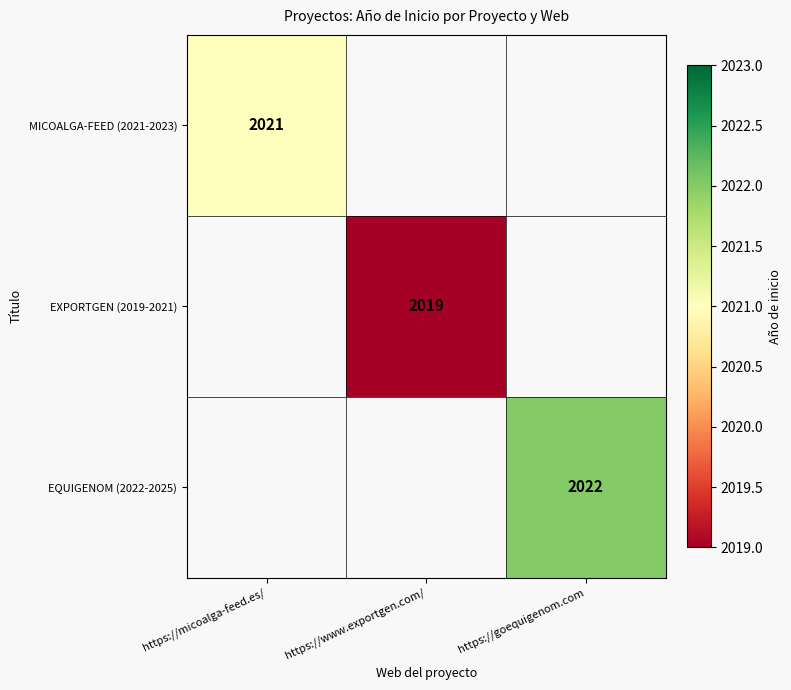

The value of EQUIGENOM (2022-2025) at https://goequigenom.com is 3299. True or false?

False